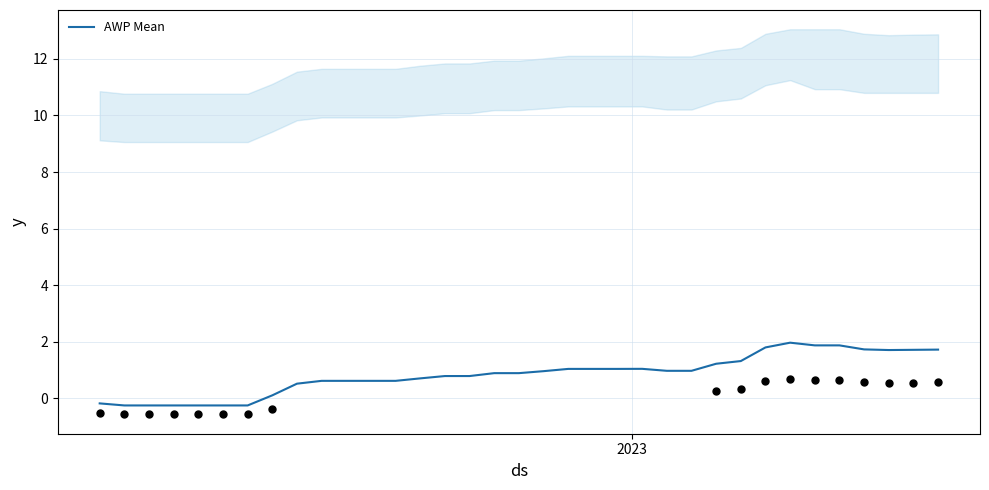

What is the lowest value of the AWP Mean series?

-0.3